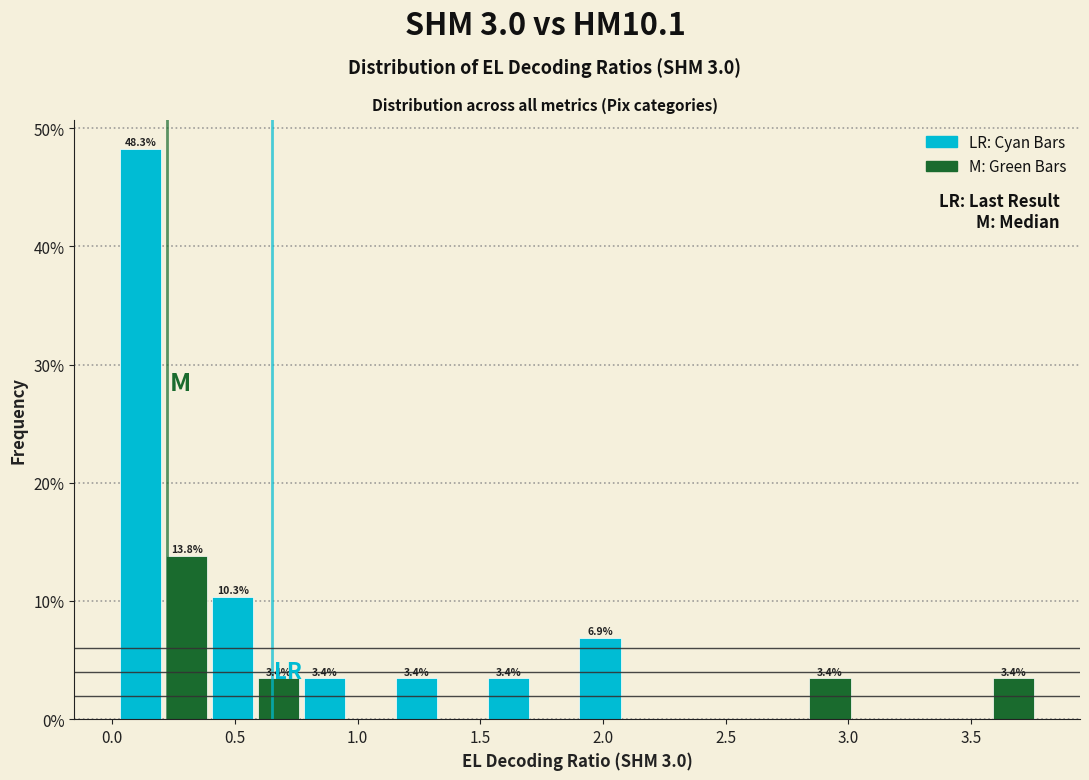

Read against the x-axis, roughly where is the centre of the tallest bar?

0.10